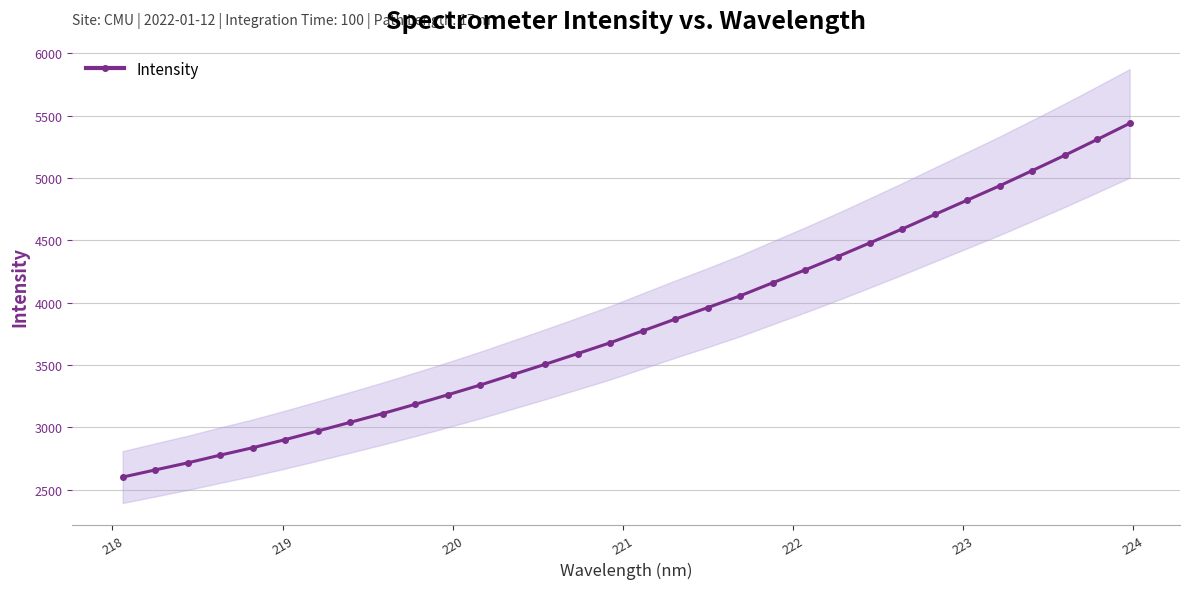

What is the minimum value for Intensity?

2601.7